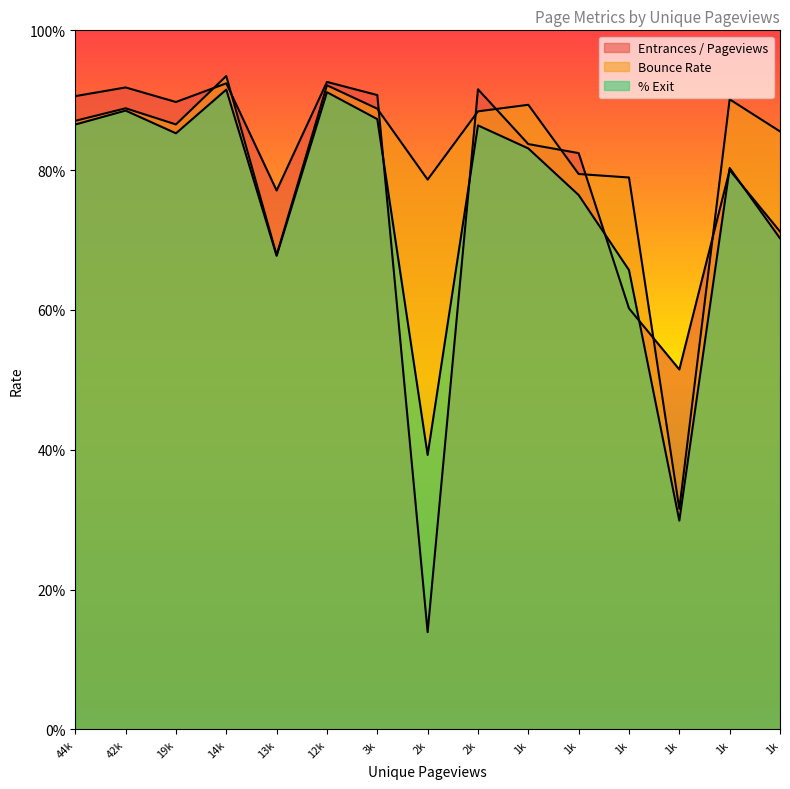

List the series in order of their peak value, highest first.

Bounce Rate, Entrances / Pageviews, % Exit